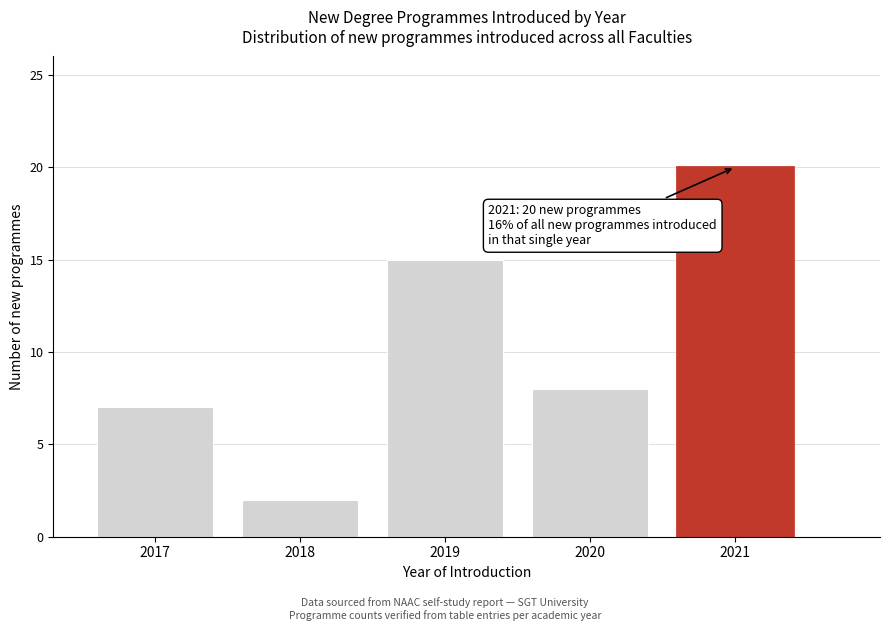

Reading right to left, transcribe all the data shown in this chart.

20	8	15	2	7